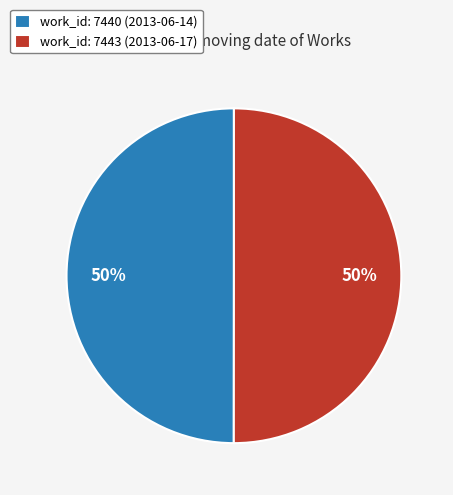

Do work_id: 7440 (2013-06-14) and work_id: 7443 (2013-06-17) together represent more than half of the pie?

Yes